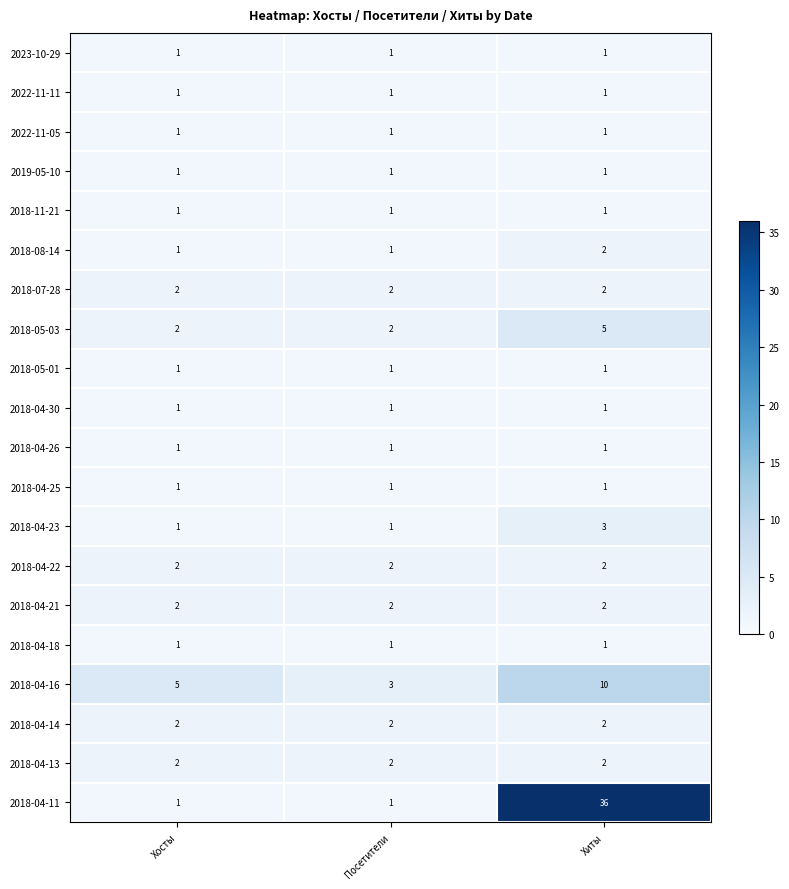

What is the sum of all 2019-05-10 values?

3